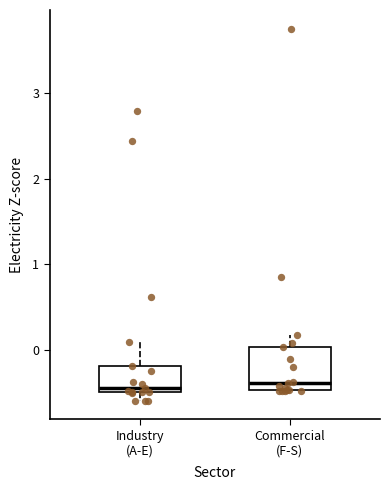

Which box is the tallest, from its lower edge to its upper edge?

Commercial (F-S)